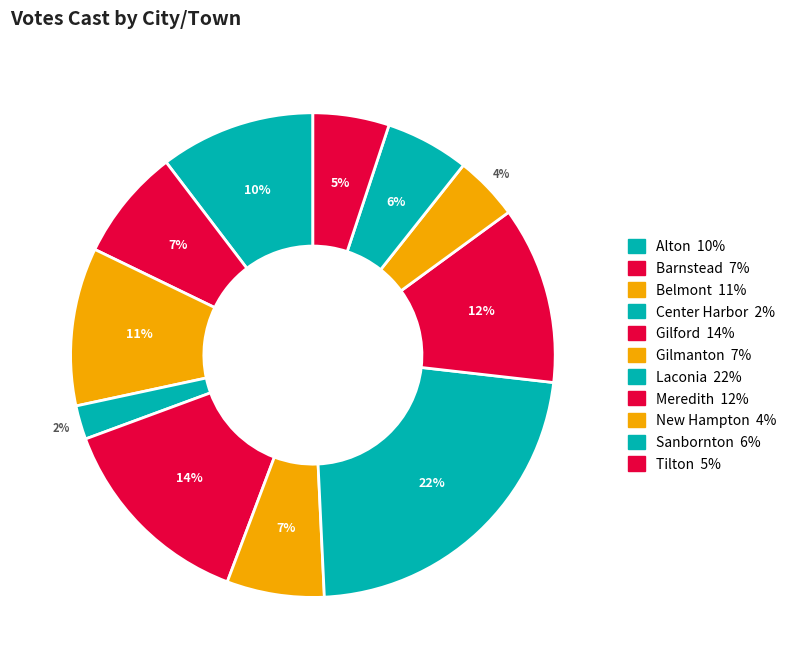

How many slices are in this pie chart?

11